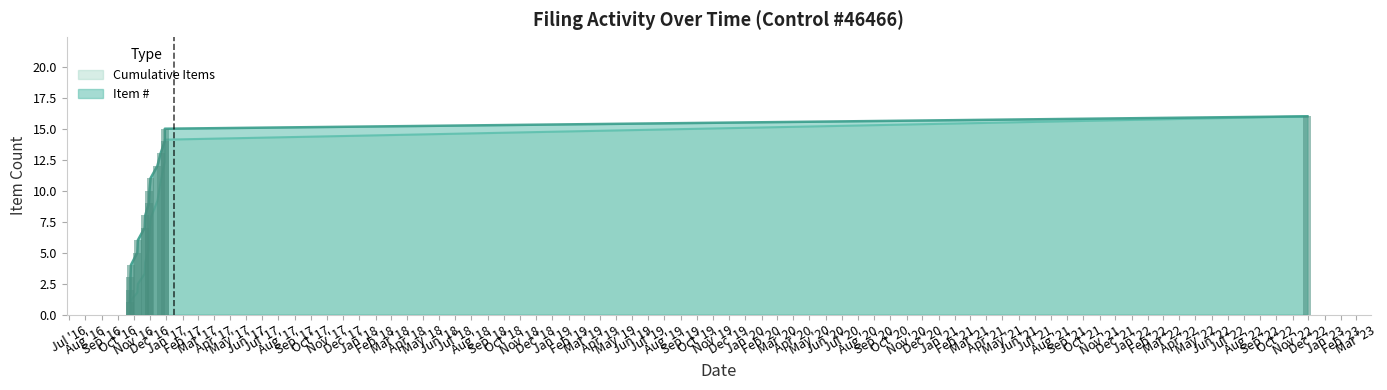

What is the maximum value for Cumulative Items?

16.0